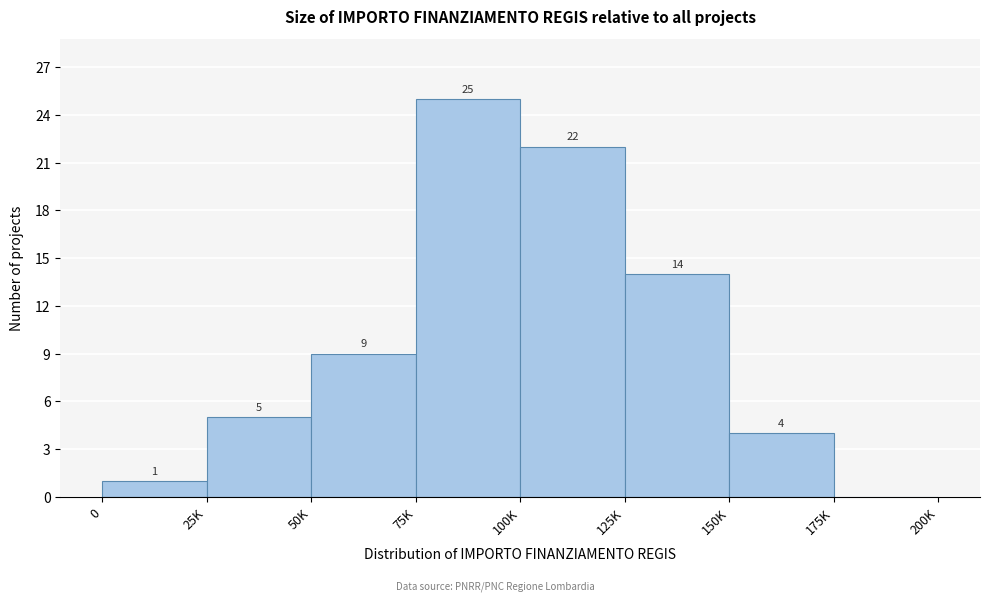

Reading left to right, list all the values displayed in this chart.

0=1	25K=5	50K=9	75K=25	100K=22	125K=14	150K=4	175K=0